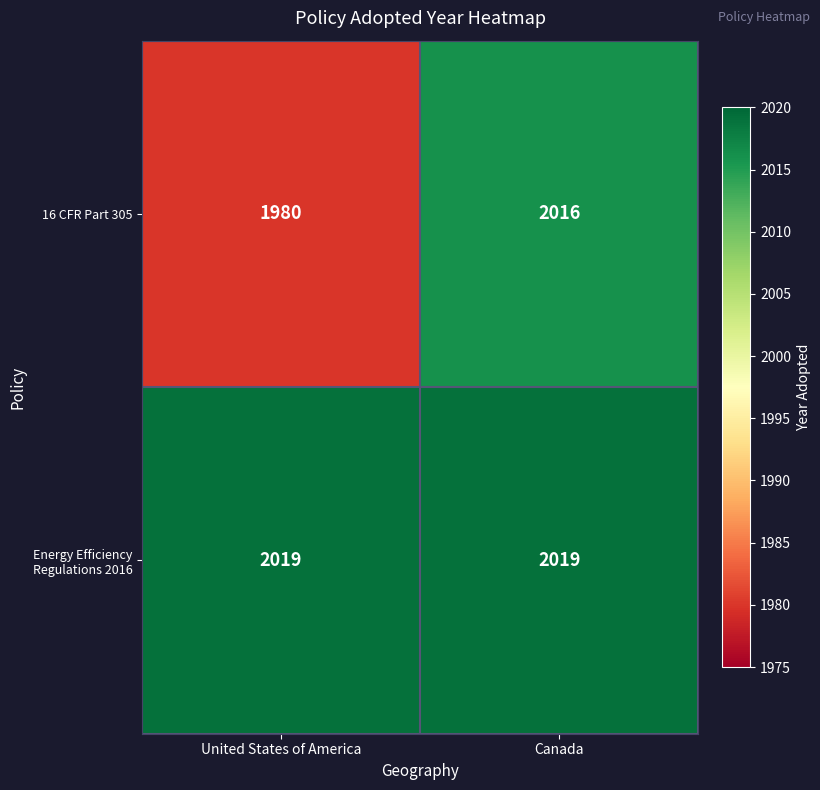

At how many categories does at least one series exceed 1986?

2